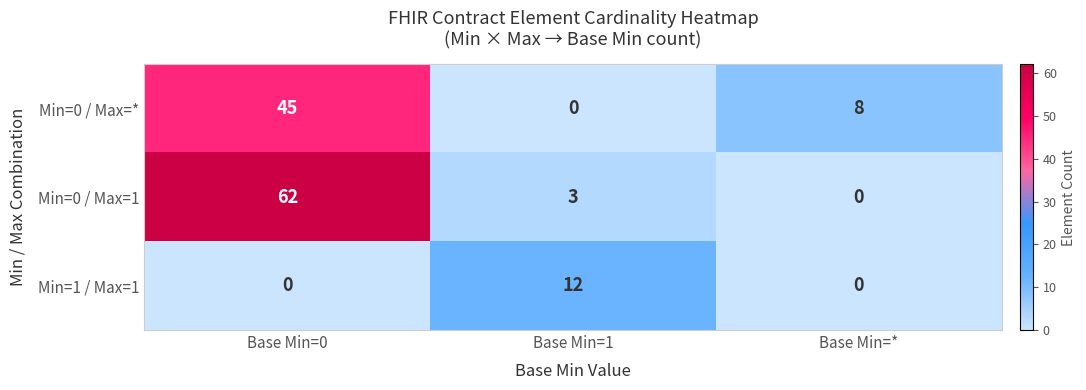

What is the spread (max minus min) of values at Base Min=0?

62